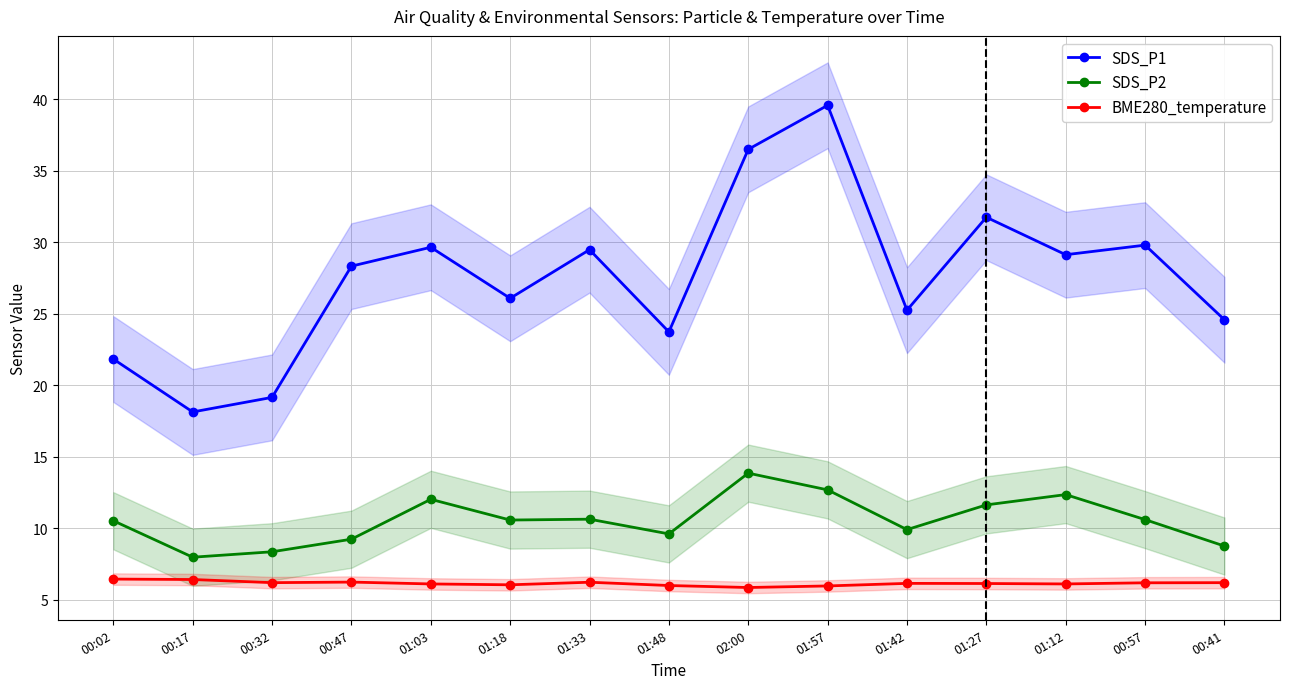

Which has a higher value, 00:47 or 01:03?

01:03